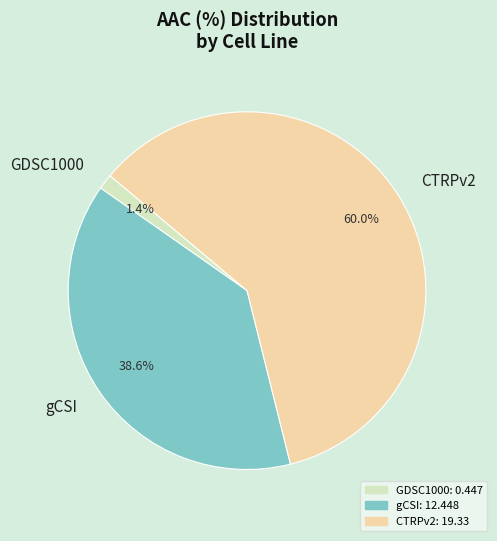

To the nearest percent, what is the difference between the largest and smallest slice percentages?

59%